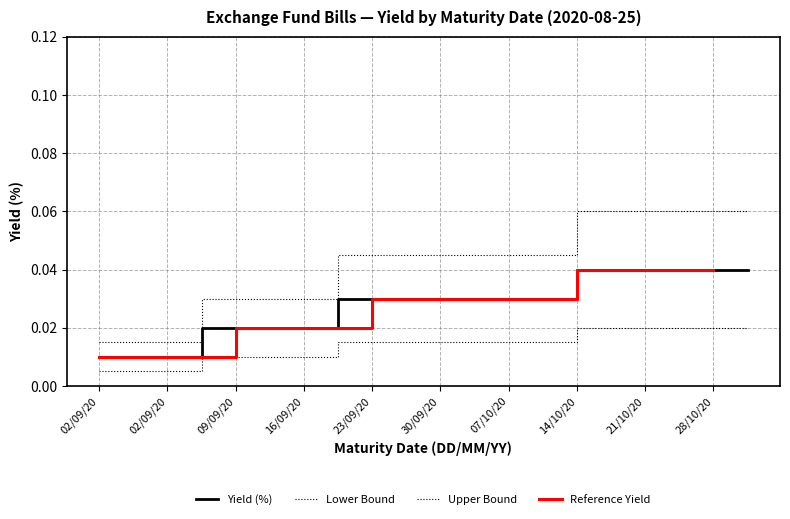

What is the label of the 7th point from the left?

16/09/20